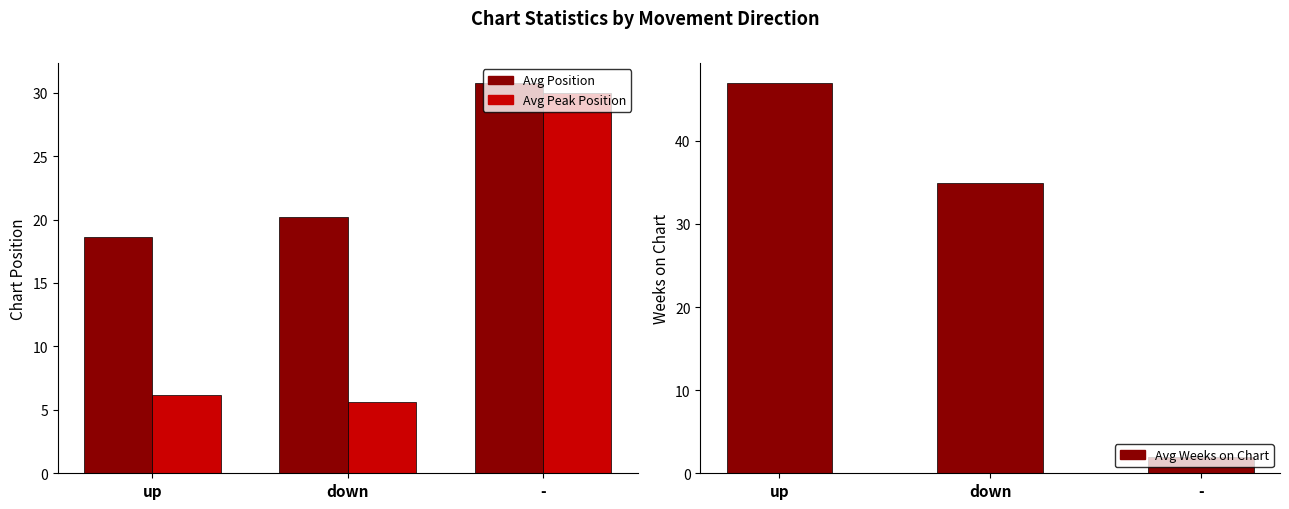

At -, list the series in order from largest to smallest.

Avg Position, Avg Peak Position, Avg Weeks on Chart